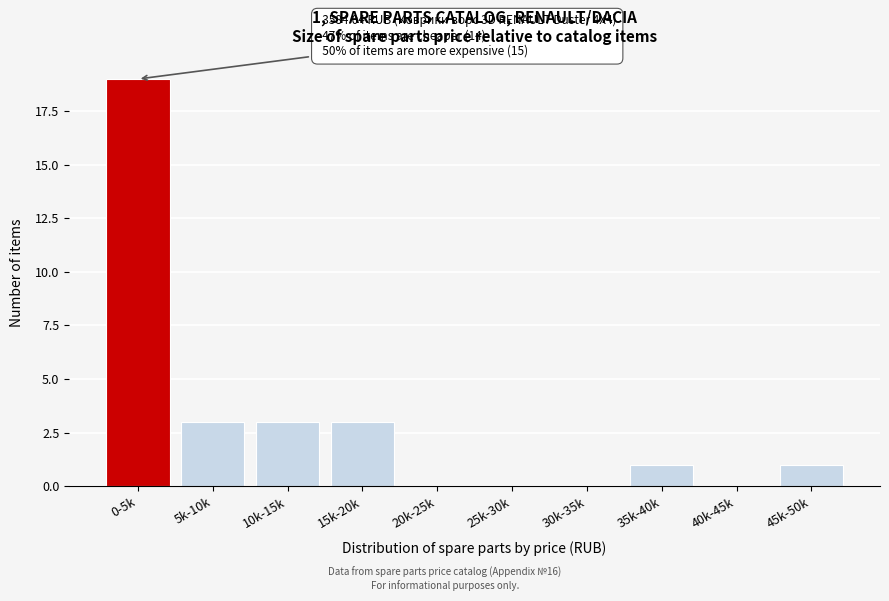

Reading right to left, what are all the values shown in this chart?

45k-50k=1	40k-45k=0	35k-40k=1	30k-35k=0	25k-30k=0	20k-25k=0	15k-20k=3	10k-15k=3	5k-10k=3	0-5k=19